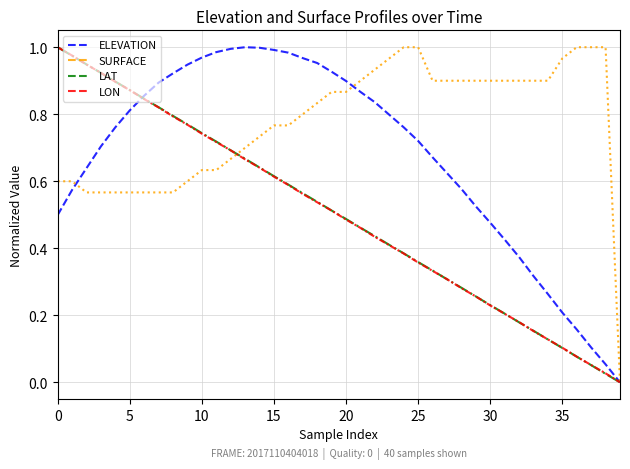

Which series has the largest total across all categories?

SURFACE